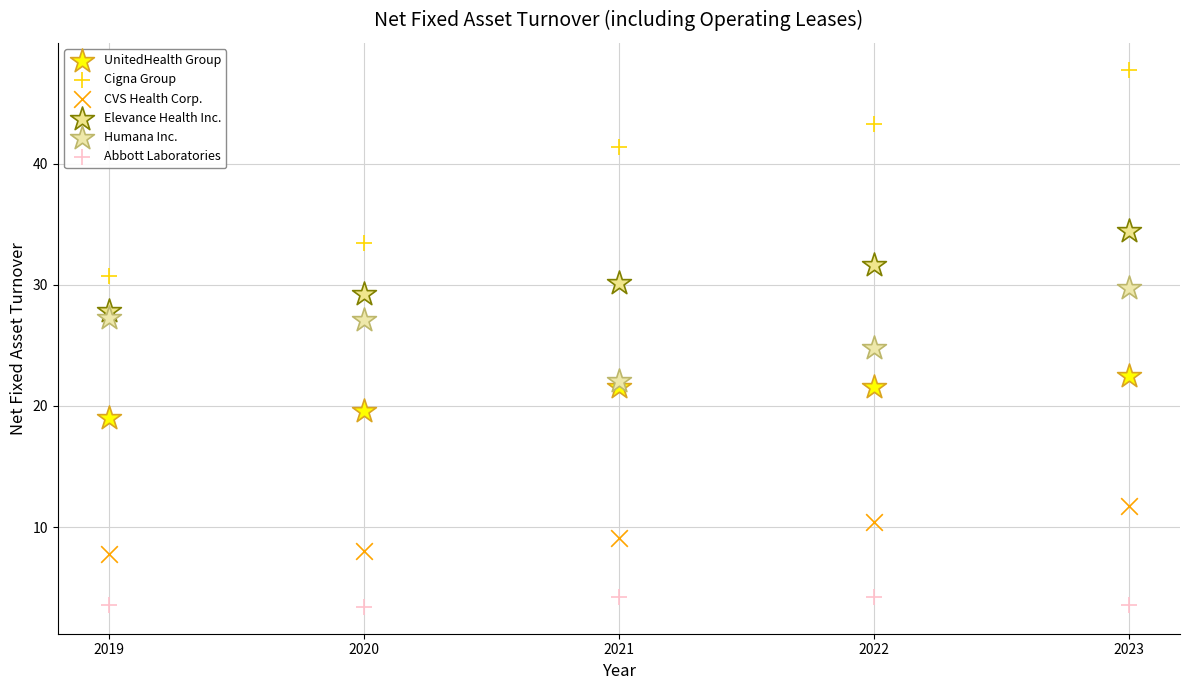

Across all data points, what is the range of X values (max minus min)?

4.0